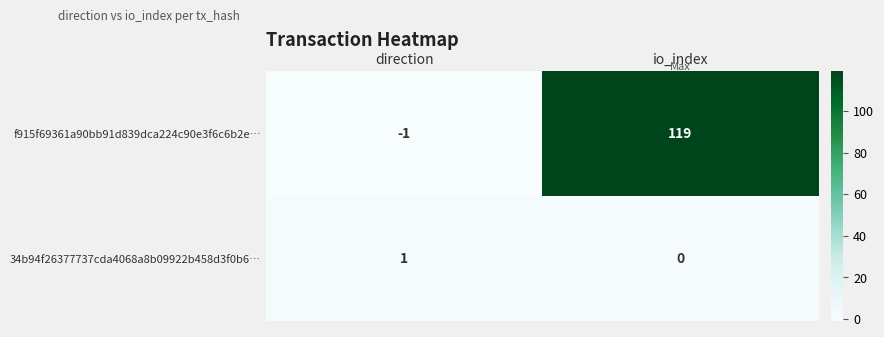

Which series has the largest range (max minus min)?

f915f69361a90bb91d839dca224c90e3f6c6b2e…